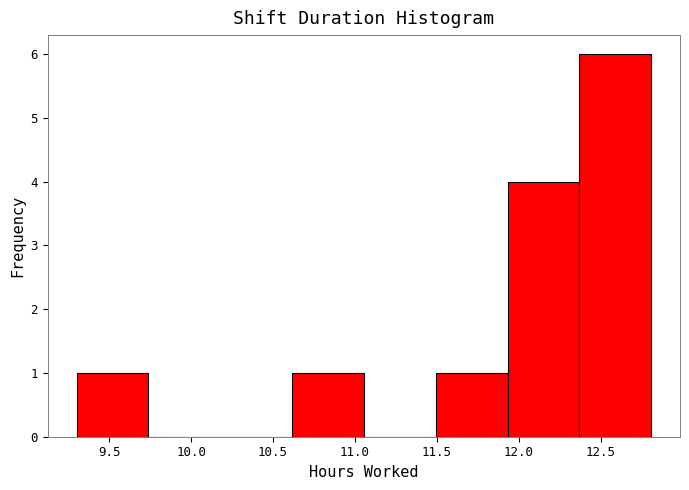

Reading left to right, transcribe this chart: for each bar, give the range it covers on the x-axis and its height. Neither the bar edges nor the heights are printed on the chart, so give them approximately, as read against the axes.

9.30 to 9.75: 1
9.75 to 10.20: 0
10.20 to 10.60: 0
10.60 to 11.05: 1
11.05 to 11.50: 0
11.50 to 11.95: 1
11.95 to 12.35: 4
12.35 to 12.80: 6